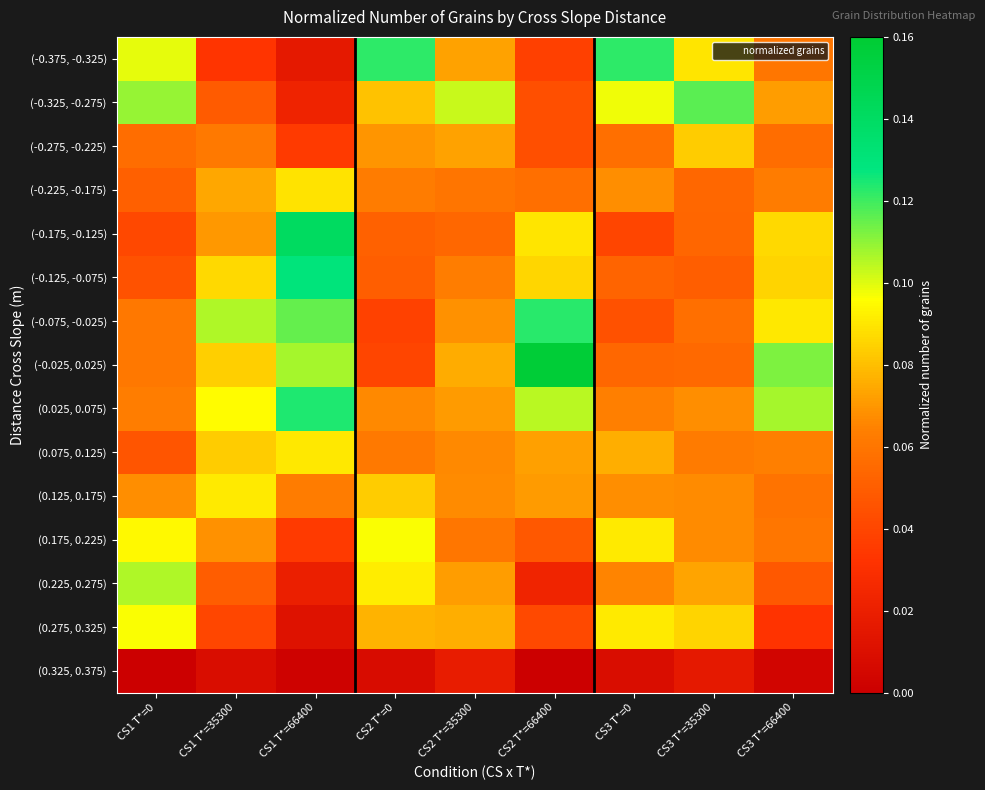

Reading left to right, extract all data points from this chart.

(-0.375, -0.325): CS1 T*=0=0.1	CS1 T*=35300=0.0	CS1 T*=66400=0.0	CS2 T*=0=0.1	CS2 T*=35300=0.1	CS2 T*=66400=0.0	CS3 T*=0=0.1	CS3 T*=35300=0.1	CS3 T*=66400=0.1
(-0.325, -0.275): CS1 T*=0=0.1	CS1 T*=35300=0.0	CS1 T*=66400=0.0	CS2 T*=0=0.1	CS2 T*=35300=0.1	CS2 T*=66400=0.0	CS3 T*=0=0.1	CS3 T*=35300=0.1	CS3 T*=66400=0.1
(-0.275, -0.225): CS1 T*=0=0.1	CS1 T*=35300=0.1	CS1 T*=66400=0.0	CS2 T*=0=0.1	CS2 T*=35300=0.1	CS2 T*=66400=0.0	CS3 T*=0=0.1	CS3 T*=35300=0.1	CS3 T*=66400=0.1
(-0.225, -0.175): CS1 T*=0=0.1	CS1 T*=35300=0.1	CS1 T*=66400=0.1	CS2 T*=0=0.1	CS2 T*=35300=0.1	CS2 T*=66400=0.1	CS3 T*=0=0.1	CS3 T*=35300=0.1	CS3 T*=66400=0.1
(-0.175, -0.125): CS1 T*=0=0.0	CS1 T*=35300=0.1	CS1 T*=66400=0.1	CS2 T*=0=0.1	CS2 T*=35300=0.1	CS2 T*=66400=0.1	CS3 T*=0=0.0	CS3 T*=35300=0.1	CS3 T*=66400=0.1
(-0.125, -0.075): CS1 T*=0=0.0	CS1 T*=35300=0.1	CS1 T*=66400=0.1	CS2 T*=0=0.1	CS2 T*=35300=0.1	CS2 T*=66400=0.1	CS3 T*=0=0.1	CS3 T*=35300=0.1	CS3 T*=66400=0.1
(-0.075, -0.025): CS1 T*=0=0.1	CS1 T*=35300=0.1	CS1 T*=66400=0.1	CS2 T*=0=0.0	CS2 T*=35300=0.1	CS2 T*=66400=0.1	CS3 T*=0=0.0	CS3 T*=35300=0.1	CS3 T*=66400=0.1
(-0.025, 0.025): CS1 T*=0=0.1	CS1 T*=35300=0.1	CS1 T*=66400=0.1	CS2 T*=0=0.0	CS2 T*=35300=0.1	CS2 T*=66400=0.2	CS3 T*=0=0.1	CS3 T*=35300=0.1	CS3 T*=66400=0.1
(0.025, 0.075): CS1 T*=0=0.1	CS1 T*=35300=0.1	CS1 T*=66400=0.1	CS2 T*=0=0.1	CS2 T*=35300=0.1	CS2 T*=66400=0.1	CS3 T*=0=0.1	CS3 T*=35300=0.1	CS3 T*=66400=0.1
(0.075, 0.125): CS1 T*=0=0.0	CS1 T*=35300=0.1	CS1 T*=66400=0.1	CS2 T*=0=0.1	CS2 T*=35300=0.1	CS2 T*=66400=0.1	CS3 T*=0=0.1	CS3 T*=35300=0.1	CS3 T*=66400=0.1
(0.125, 0.175): CS1 T*=0=0.1	CS1 T*=35300=0.1	CS1 T*=66400=0.1	CS2 T*=0=0.1	CS2 T*=35300=0.1	CS2 T*=66400=0.1	CS3 T*=0=0.1	CS3 T*=35300=0.1	CS3 T*=66400=0.1
(0.175, 0.225): CS1 T*=0=0.1	CS1 T*=35300=0.1	CS1 T*=66400=0.0	CS2 T*=0=0.1	CS2 T*=35300=0.1	CS2 T*=66400=0.0	CS3 T*=0=0.1	CS3 T*=35300=0.1	CS3 T*=66400=0.1
(0.225, 0.275): CS1 T*=0=0.1	CS1 T*=35300=0.0	CS1 T*=66400=0.0	CS2 T*=0=0.1	CS2 T*=35300=0.1	CS2 T*=66400=0.0	CS3 T*=0=0.1	CS3 T*=35300=0.1	CS3 T*=66400=0.0
(0.275, 0.325): CS1 T*=0=0.1	CS1 T*=35300=0.0	CS1 T*=66400=0.0	CS2 T*=0=0.1	CS2 T*=35300=0.1	CS2 T*=66400=0.0	CS3 T*=0=0.1	CS3 T*=35300=0.1	CS3 T*=66400=0.0
(0.325, 0.375): CS1 T*=0=0.0	CS1 T*=35300=0.0	CS1 T*=66400=0.0	CS2 T*=0=0.0	CS2 T*=35300=0.0	CS2 T*=66400=0.0	CS3 T*=0=0.0	CS3 T*=35300=0.0	CS3 T*=66400=0.0